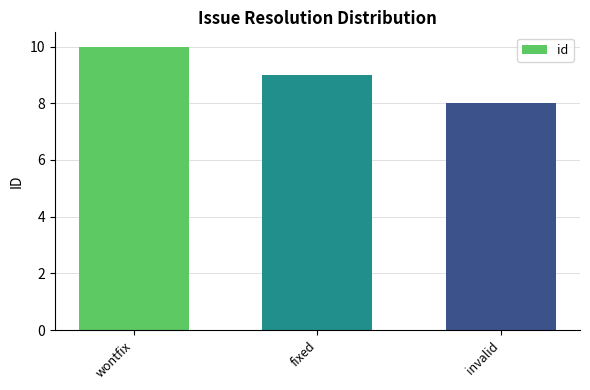

Is it true that the value at wontfix is 10?

True